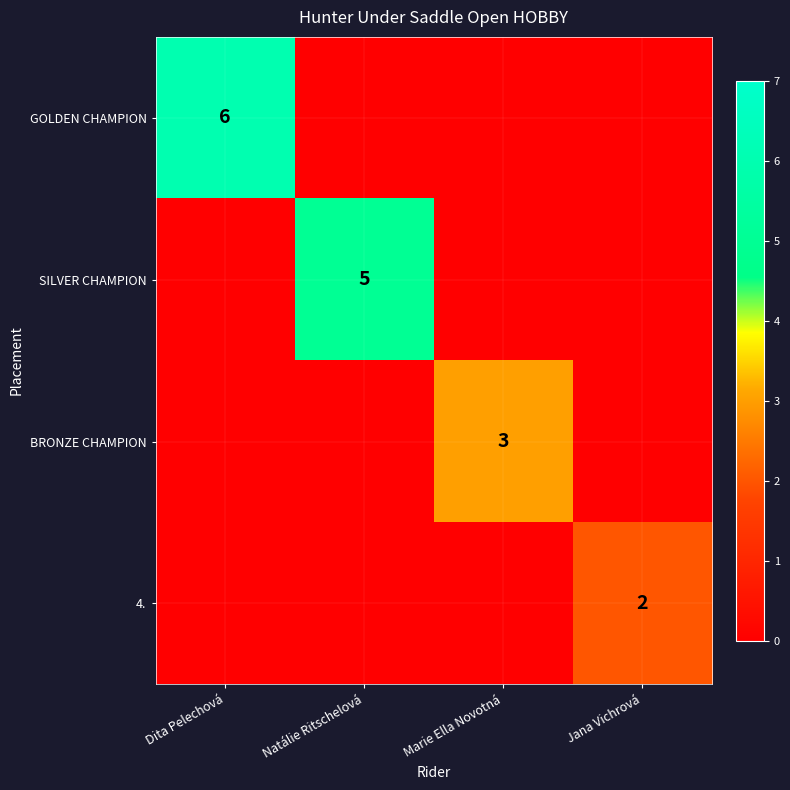

Which has a higher value, Marie Ella Novotná or Jana Vichrová?

Marie Ella Novotná